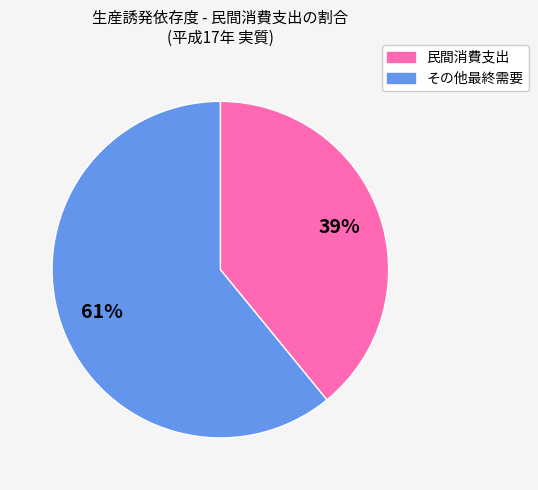

Is it true that 民間消費支出 is 51% of the pie?

False